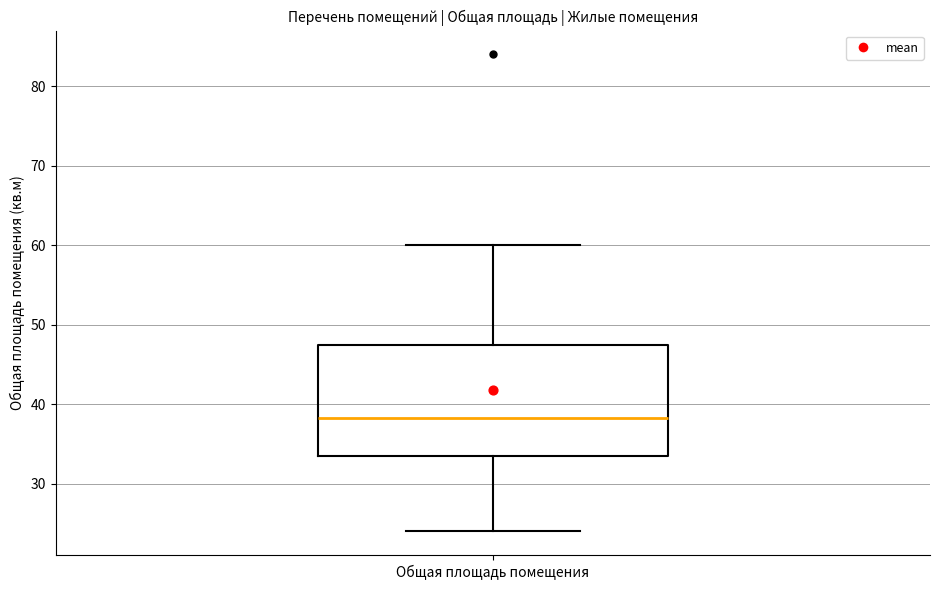

Read this box plot against the y-axis: the position of the median line, the range covered by the box, and the ends of both whiskers. The values are not printed on the chart, so give them approximately, as read against the axis.

median 38, box 34 to 47, whiskers 24 to 60